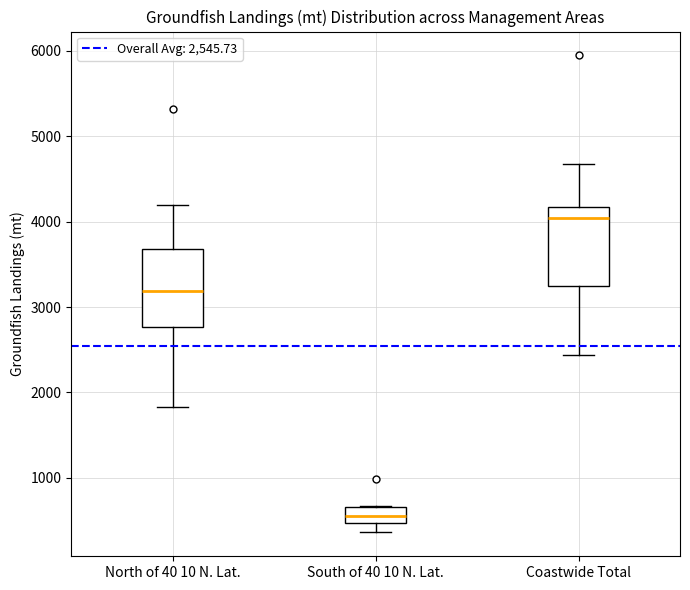

Where does the upper whisker of the box for Coastwide Total end on the y-axis? The values are not printed on the chart, so give them approximately, as read against the axis.

4700